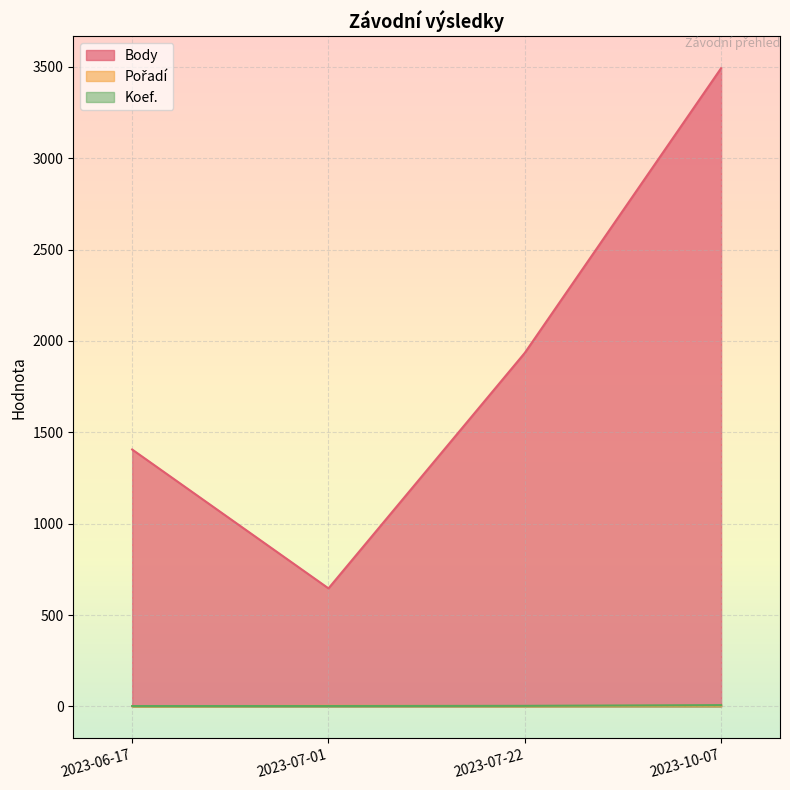

Read the Body value at 2023-10-07.

3493